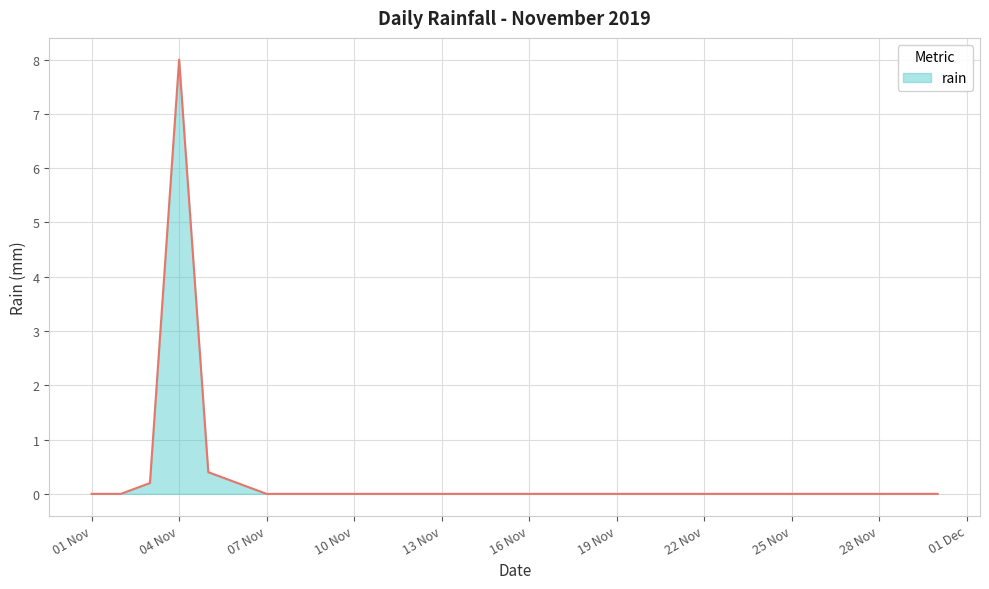

What is the difference between the maximum and minimum values?

8.0